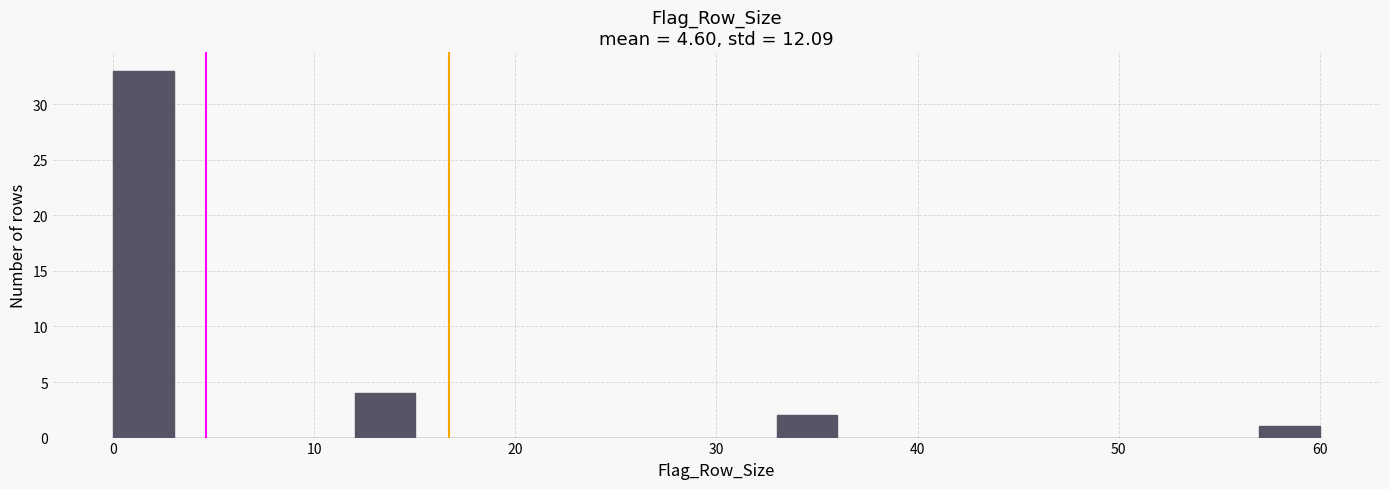

Around what value on the x-axis is the tallest bar? Give the approximate position of its centre, as read against the axis.

2